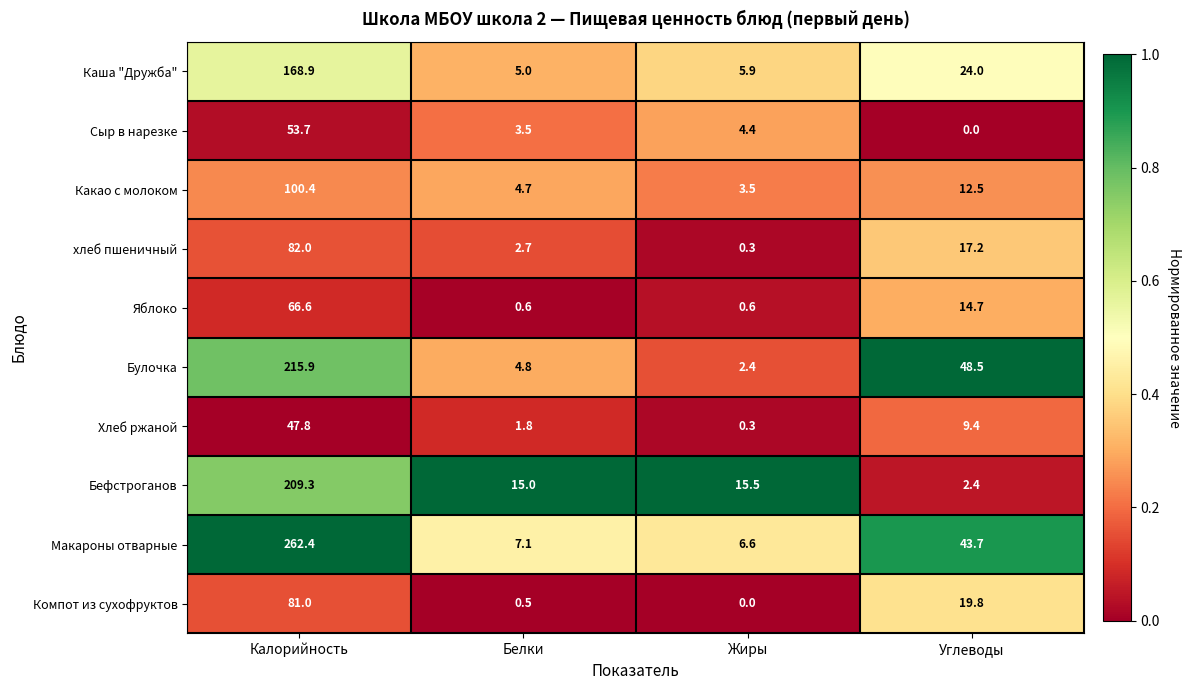

At which category is the sum across all series the highest?

Калорийность